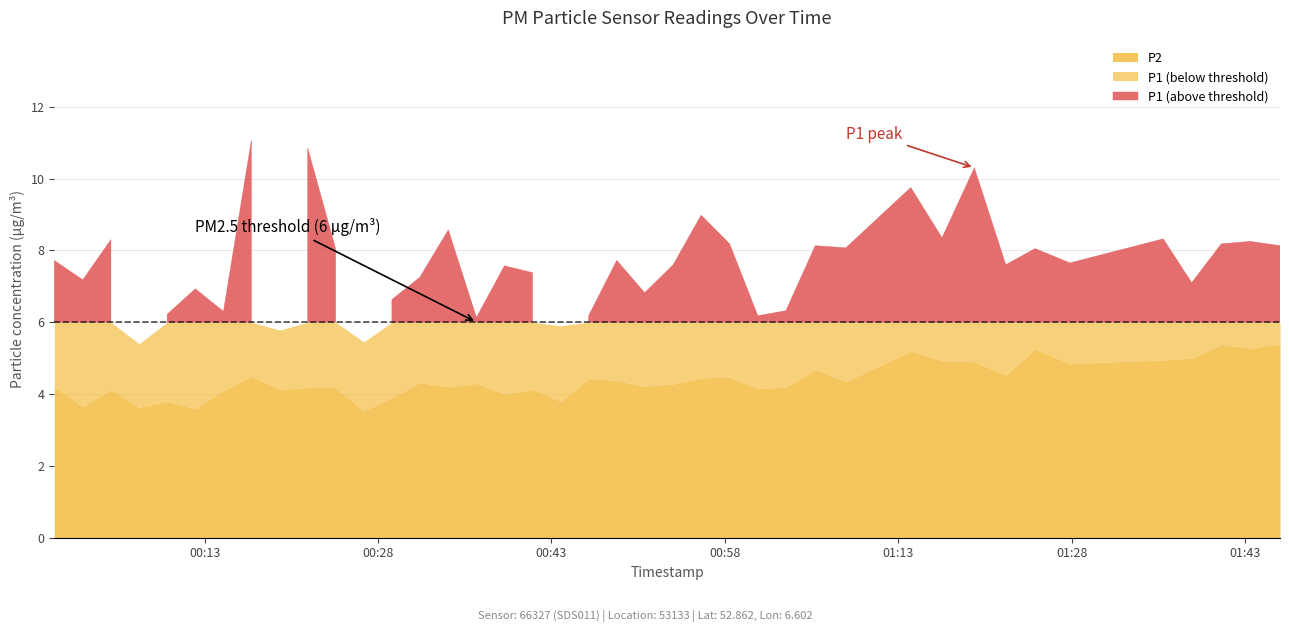

What is the value of the P1 point at the 12th from the left?

5.5